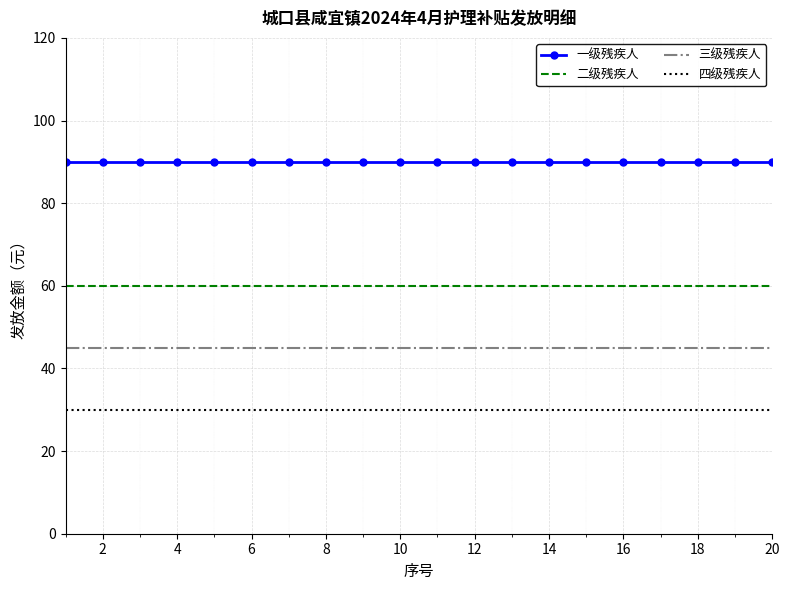

What is the average value of the 三级残疾人 series?

45